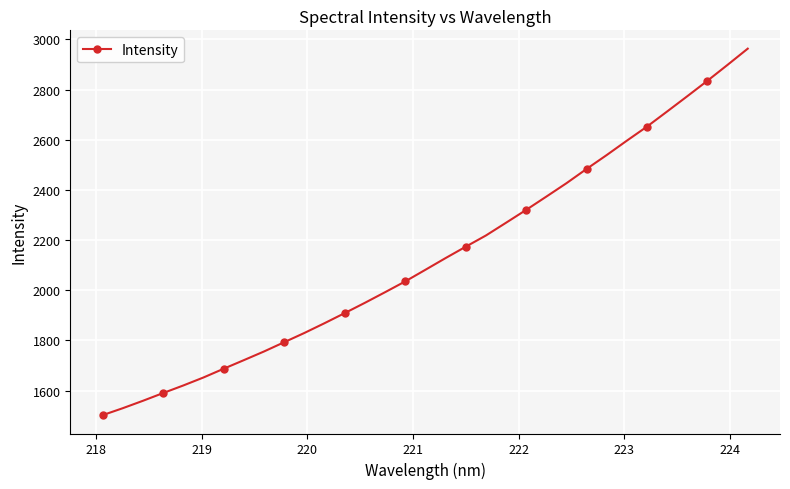

What is the value of the 31st point from the left?

2835.0